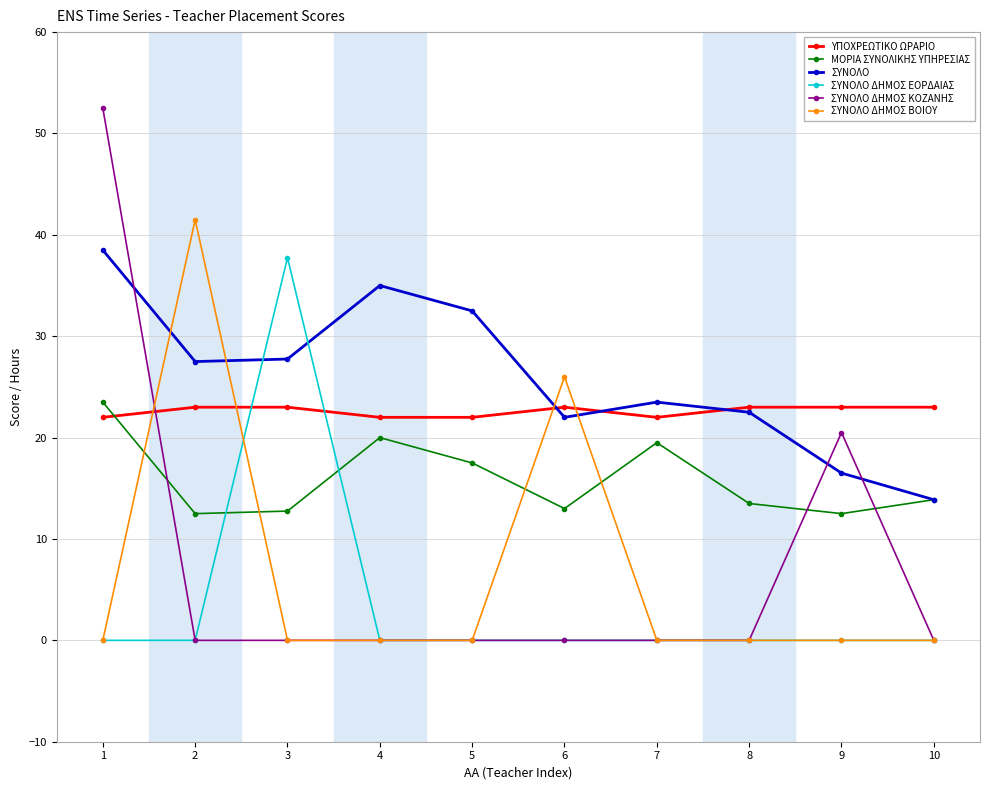

True or false: ΥΠΟΧΡΕΩΤΙΚΟ ΩΡΑΡΙΟ has a value of 8.7 at 10.

False